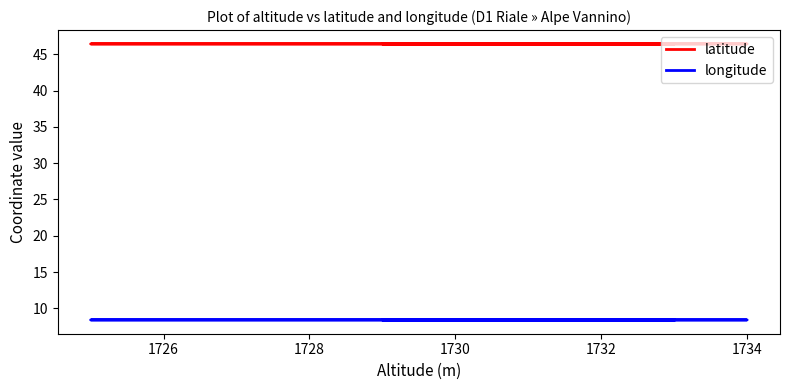

Reading left to right, extract all data points from this chart.

latitude: 46.4	46.4	46.4	46.4	46.4	46.4	46.4	46.4	46.4	46.4	46.4	46.4	46.4	46.4	46.4	46.4	46.4	46.4	46.4	46.4	46.4	46.4	46.4	46.4	46.4	46.4	46.4	46.4	46.4	46.4	46.4	46.4	46.4	46.4	46.4	46.4	46.4	46.4	46.4	46.4
longitude: 8.4	8.4	8.4	8.4	8.4	8.4	8.4	8.4	8.4	8.4	8.4	8.4	8.4	8.4	8.4	8.4	8.4	8.4	8.4	8.4	8.4	8.4	8.4	8.4	8.4	8.4	8.4	8.4	8.4	8.4	8.4	8.4	8.4	8.4	8.4	8.4	8.4	8.4	8.4	8.4